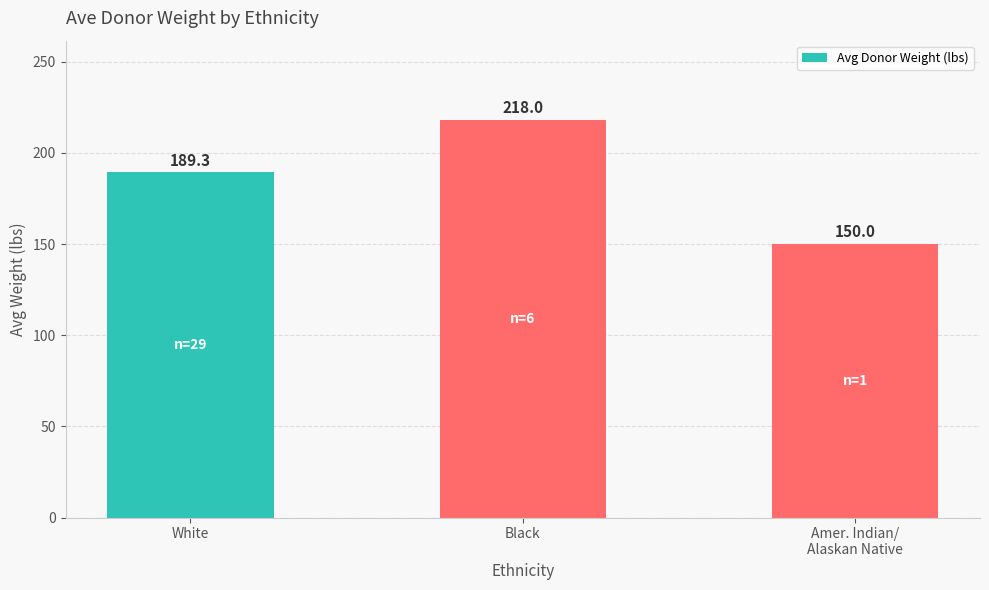

What is the label of the 1st bar from the right?

Amer. Indian/
Alaskan Native